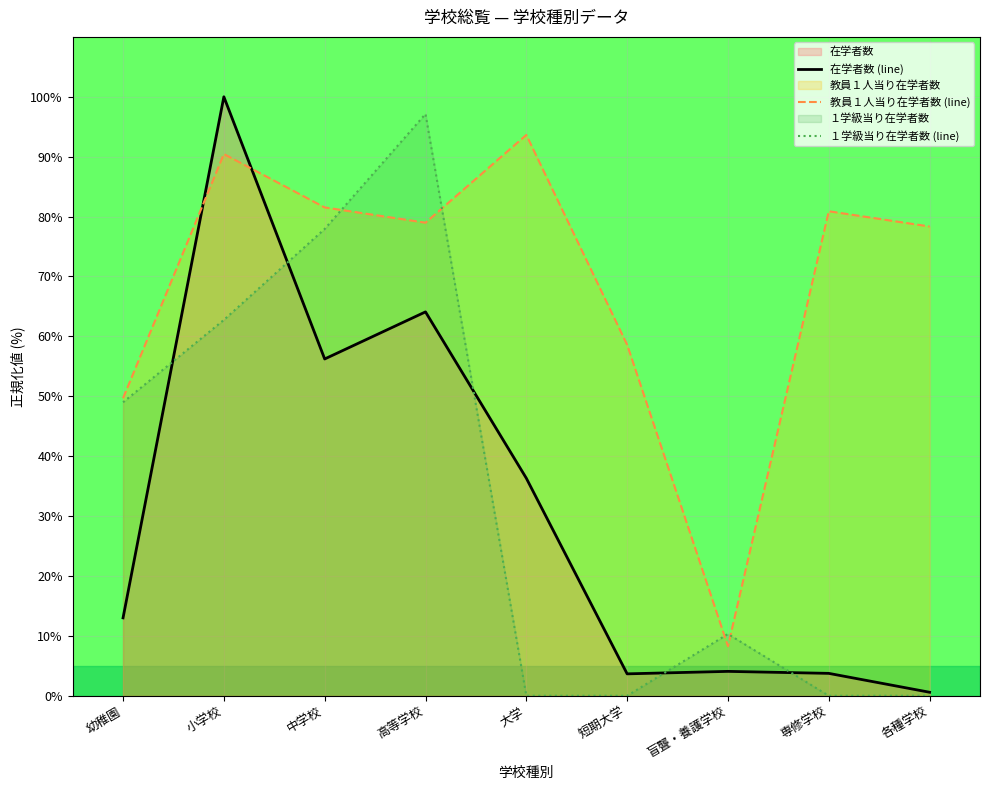

What are all the series names shown in the legend?

在学者数 (line), 教員１人当り在学者数 (line), １学級当り在学者数 (line)